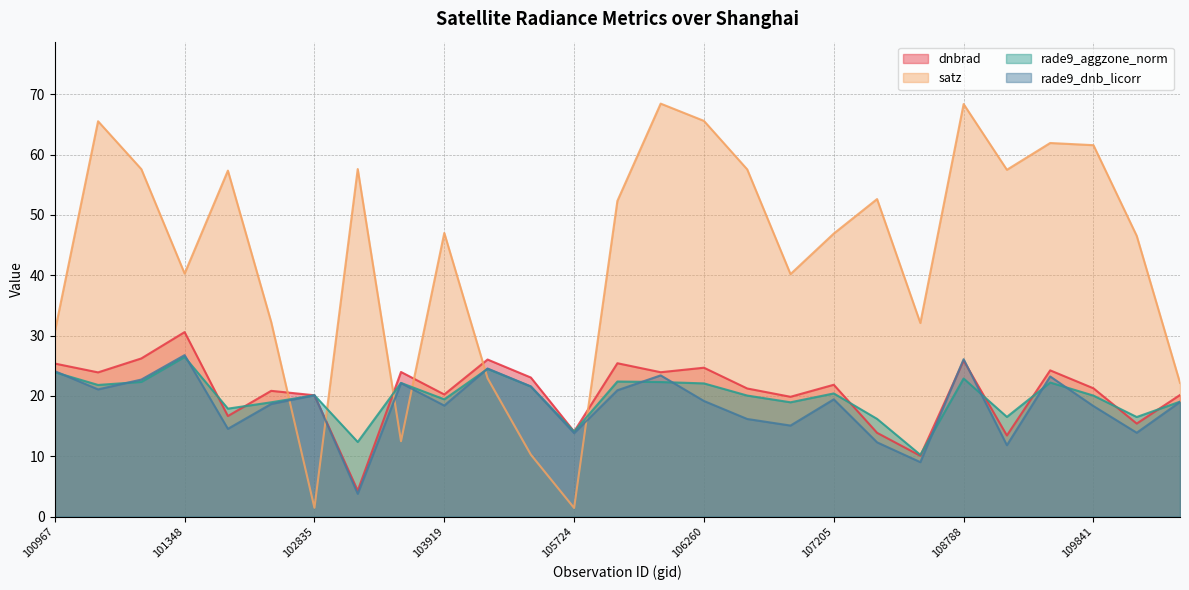

What are all the series names shown in the legend?

dnbrad, satz, rade9_aggzone_norm, rade9_dnb_licorr